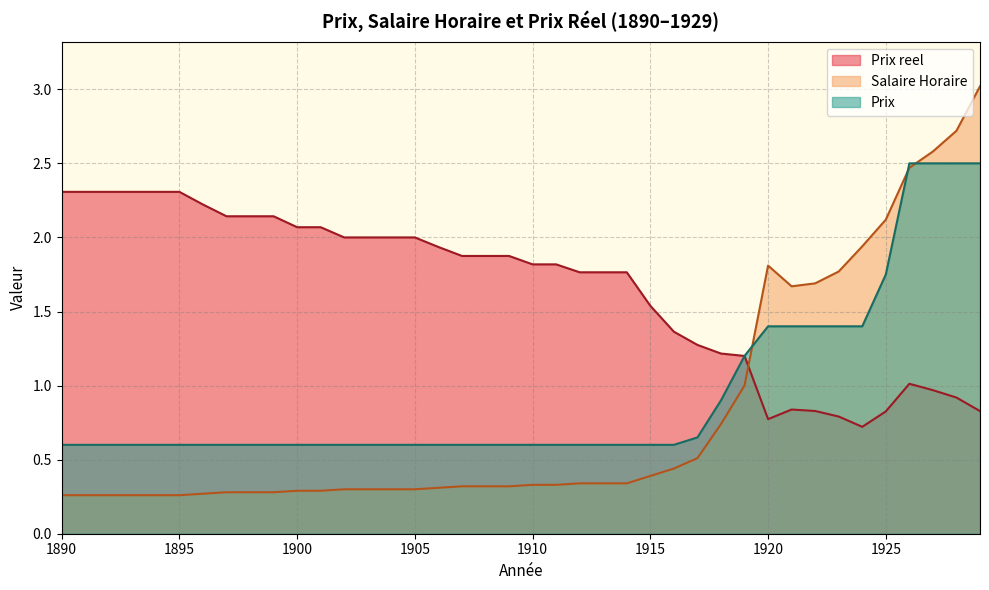

What is the difference between the maximum and minimum values in the Prix reel series?

1.6